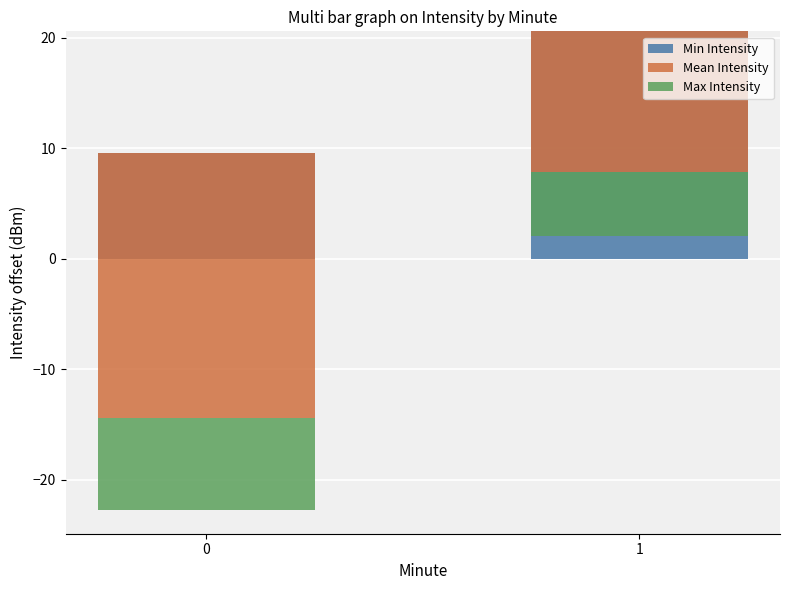

Does the chart contain any negative values?

Yes